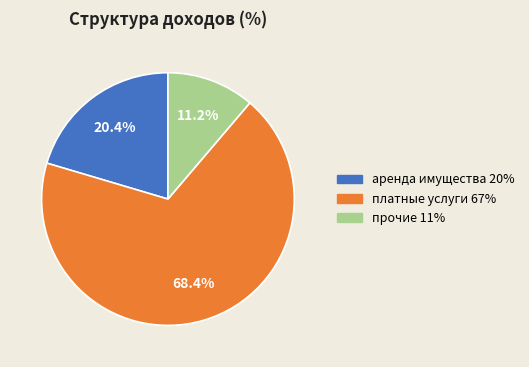

What percentage do прочие and платные услуги together represent?

79.6%